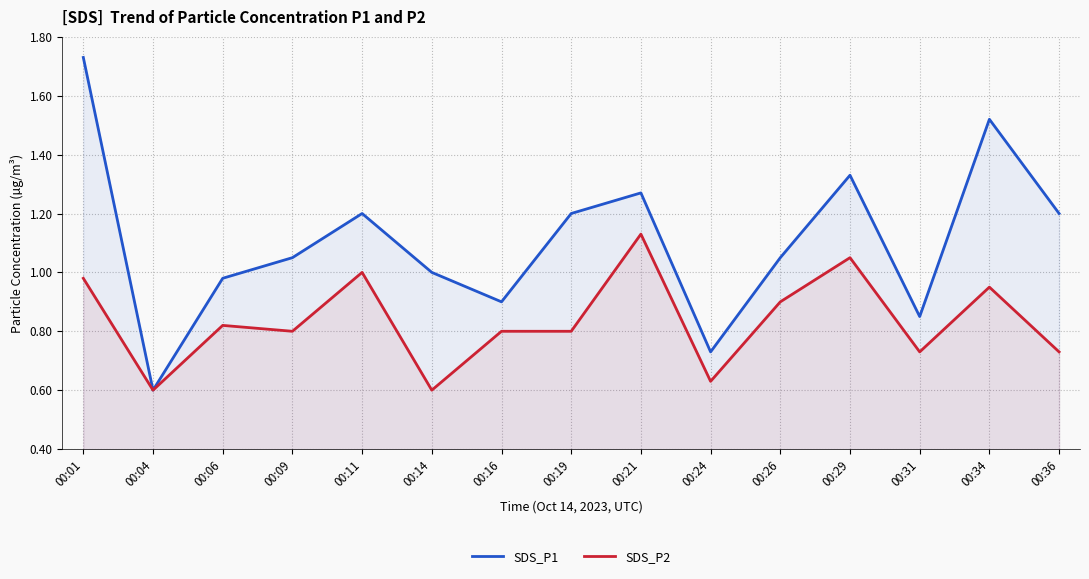

How many interior local valleys does the SDS_P2 series have?

5